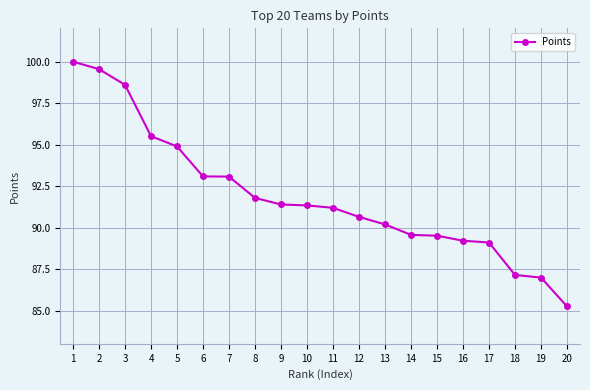

Which category has the highest value across all series?

1